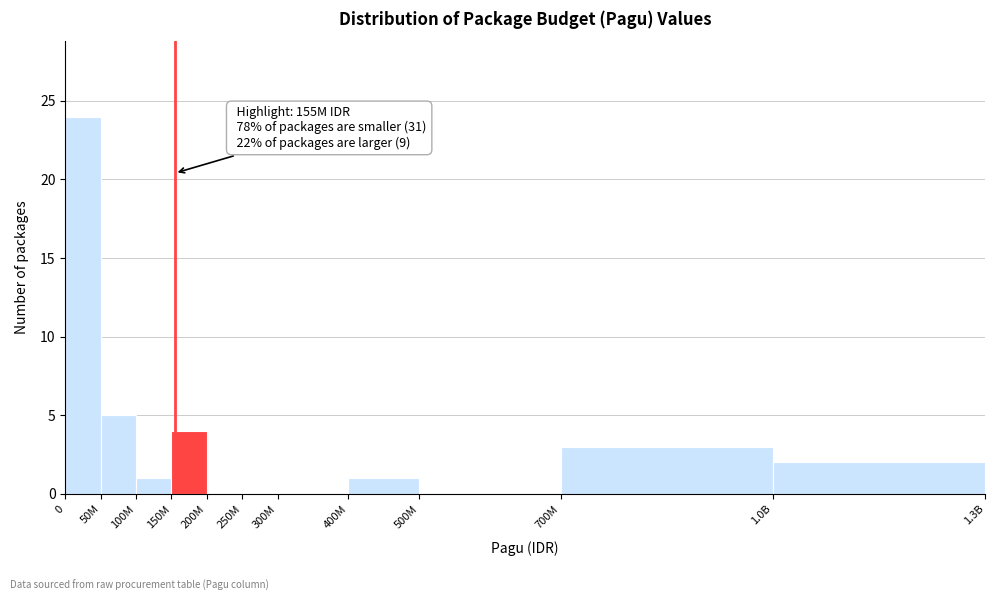

Reading right to left, extract all data points from this chart.

1.0B=2	700M=3	500M=0	400M=1	300M=0	250M=0	200M=0	150M=4	100M=1	50M=5	0=24